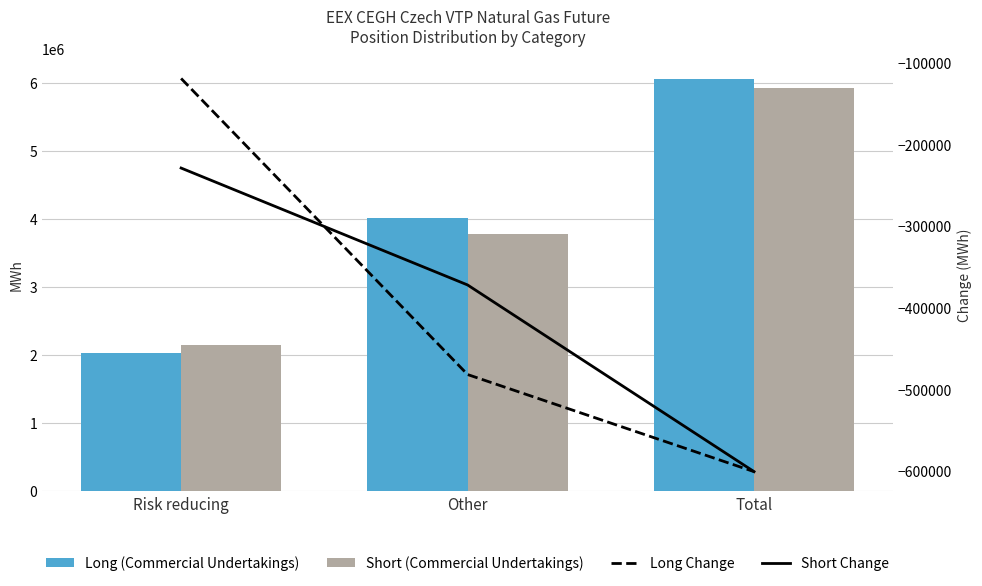

What is the highest value of the Short Change series?

-228644